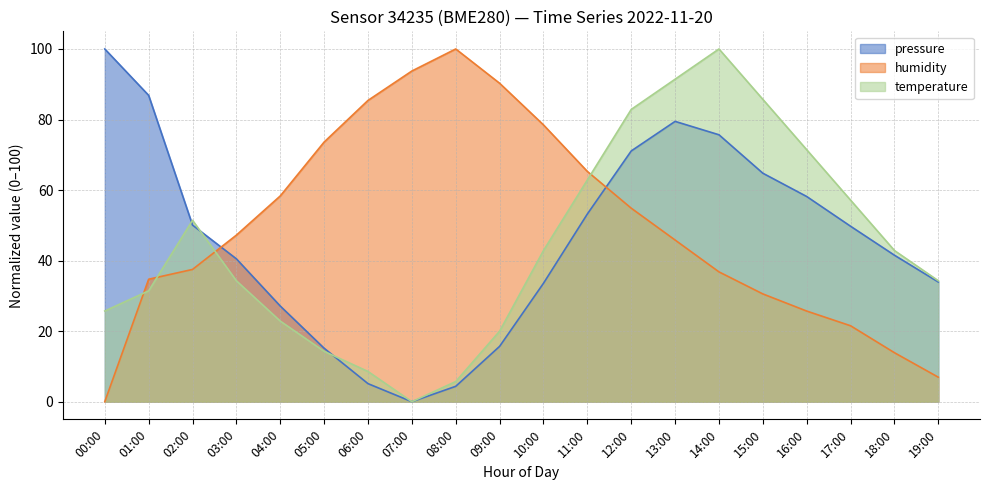

At which category does humidity reach its first local peak?

08:00